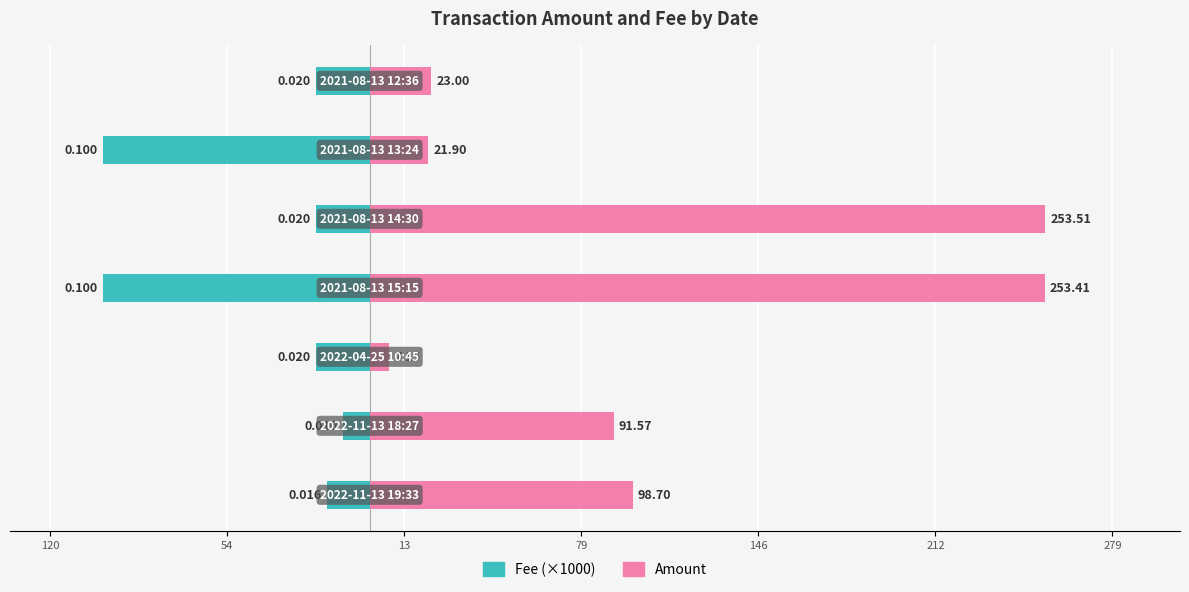

List the series in order of their overall mean, lowest first.

Fee (×1000), Amount